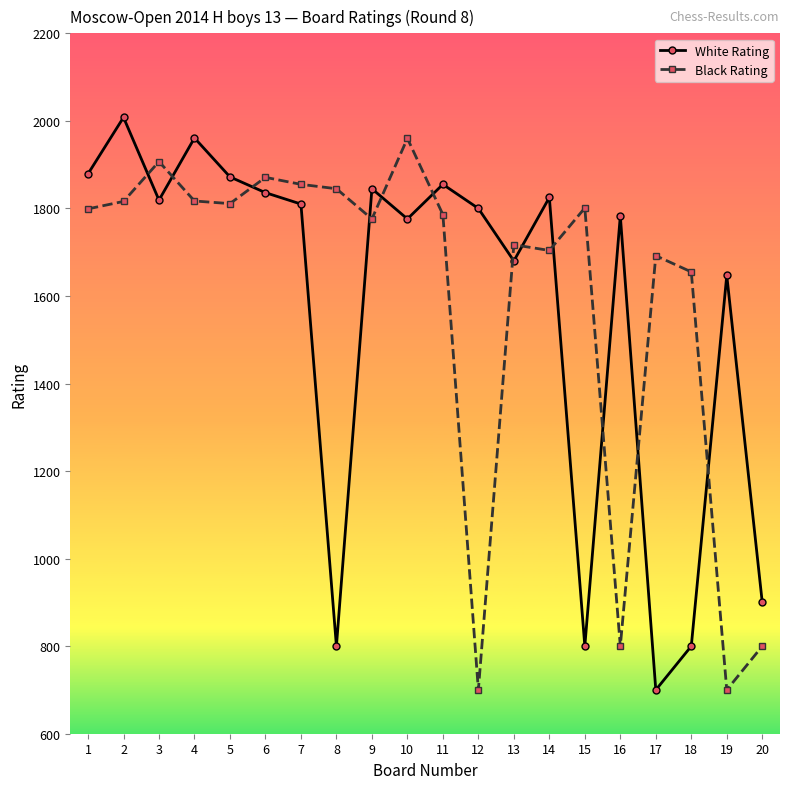

What is the spread (max minus min) of values at 16?

983